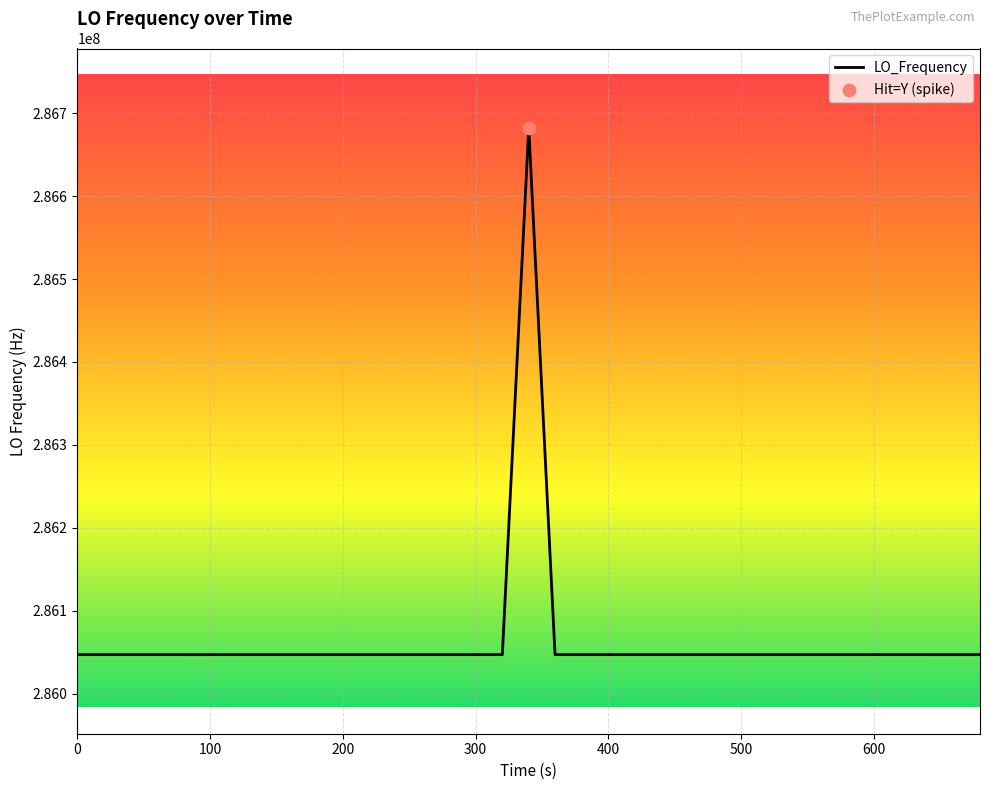

What is the maximum value shown in the chart?

286682707.4